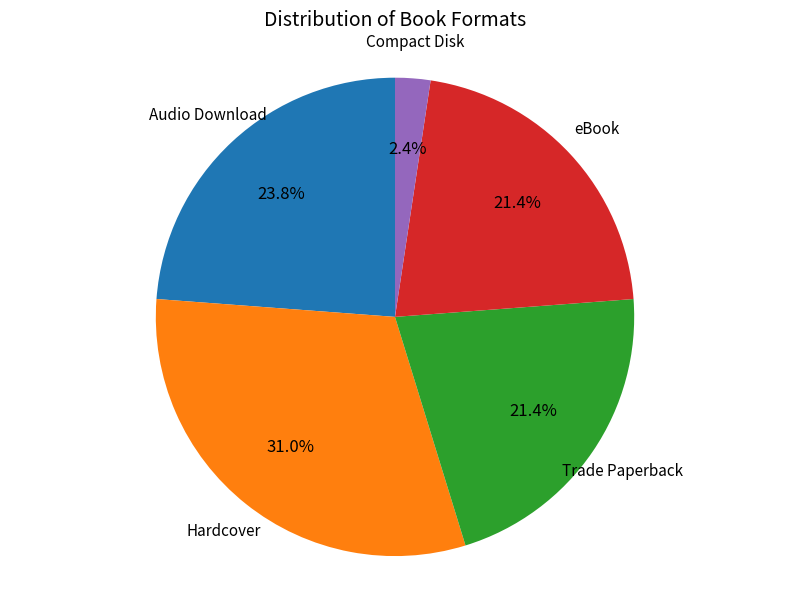

Between eBook and Audio Download, which is larger?

Audio Download